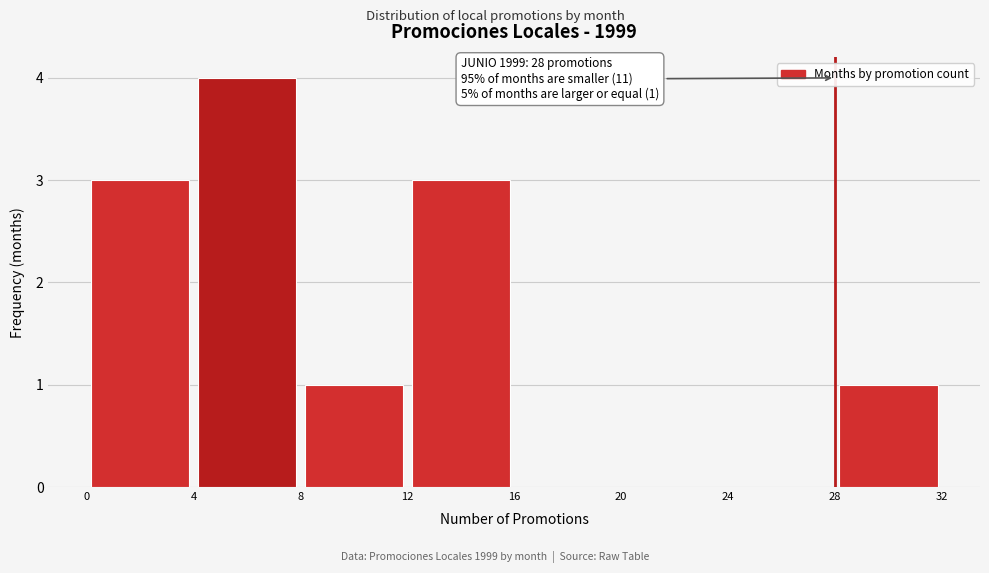

Which range on the x-axis has the tallest bar?

4 to 8